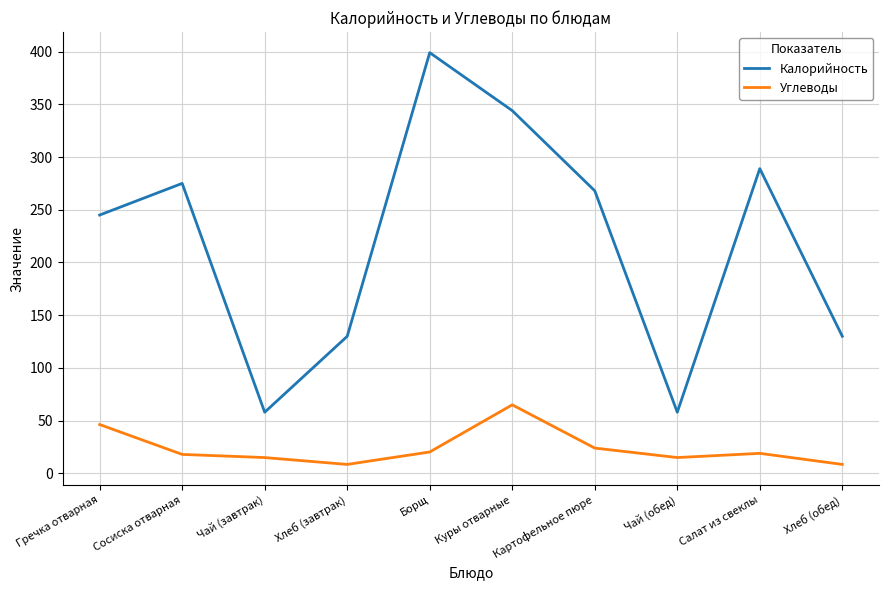

What is the difference between the highest and lowest values at Сосиска отварная?

257.0